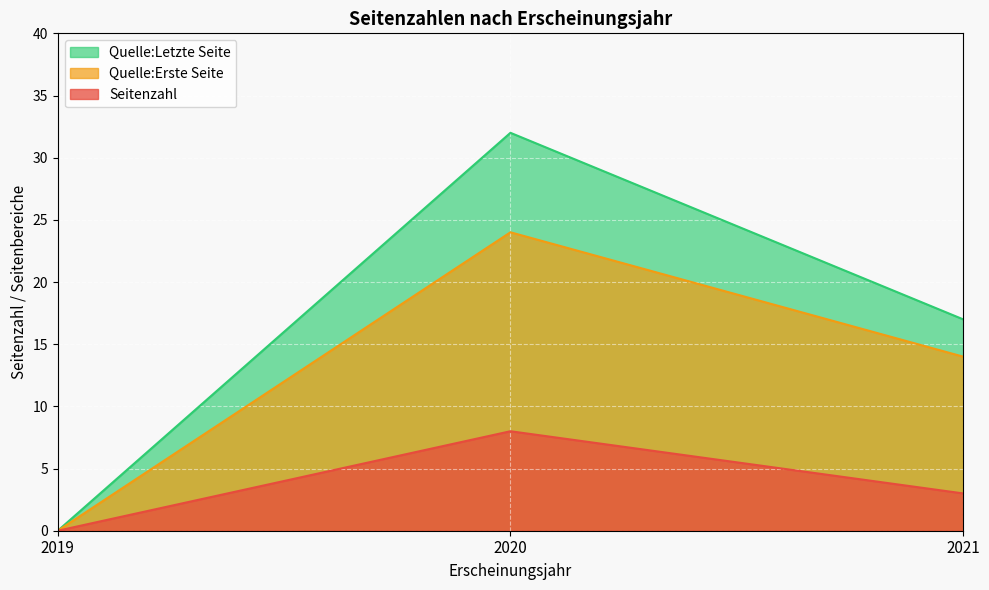

Rank the series at 2021 from lowest to highest value.

Seitenzahl, Quelle:Erste Seite, Quelle:Letzte Seite